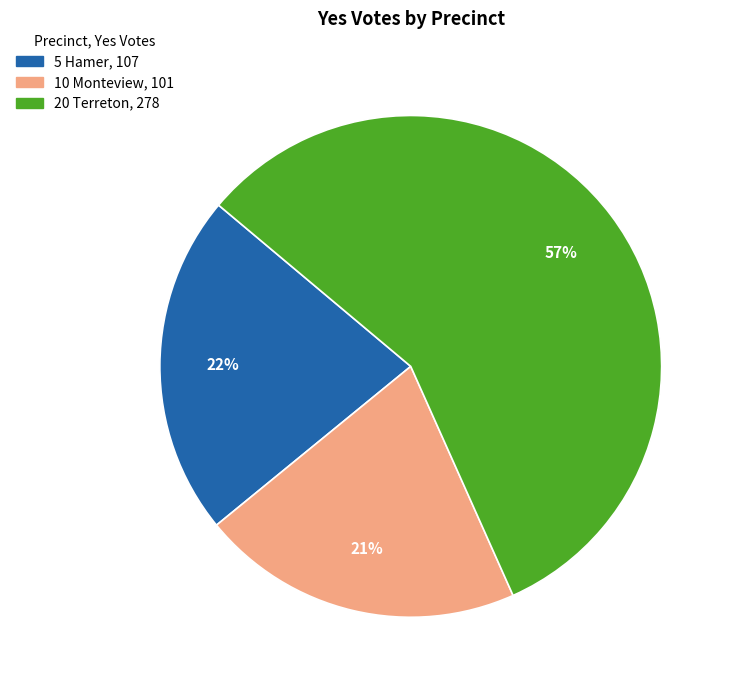

Approximately how many times larger is the value at 5 Hamer compared to 20 Terreton?

0.4